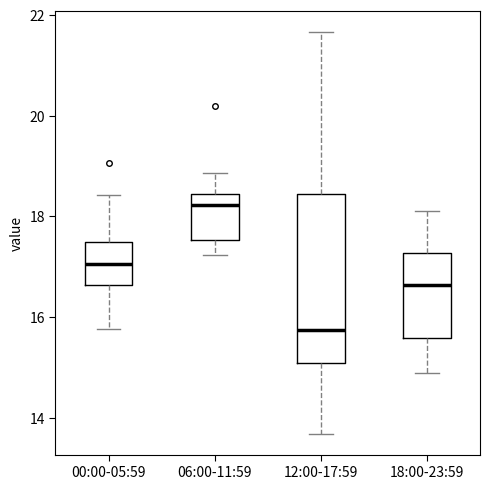

Reading left to right, read every box against the y-axis: the position of its median line, the range the box covers, and the ends of its whiskers. The values are not printed on the chart, so give them approximately, as read against the axis.

00:00-05:59: median 17.0, box 16.6 to 17.4, whiskers 15.8 to 18.4
06:00-11:59: median 18.2, box 17.6 to 18.4, whiskers 17.2 to 18.8
12:00-17:59: median 15.8, box 15.0 to 18.4, whiskers 13.6 to 21.6
18:00-23:59: median 16.6, box 15.6 to 17.2, whiskers 15.0 to 18.2